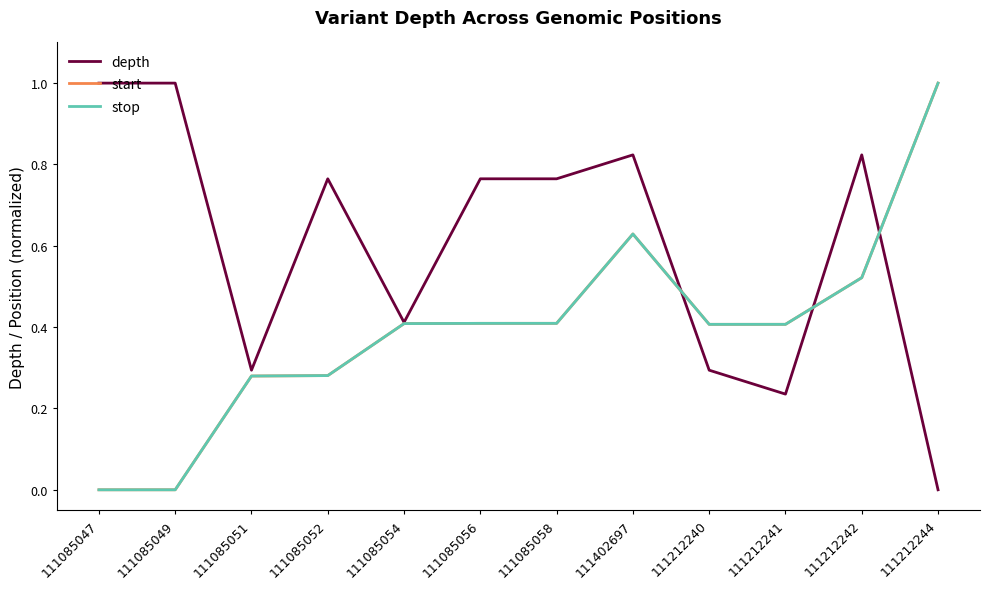

True or false: stop has a value of 0.1 at 111085056.

False